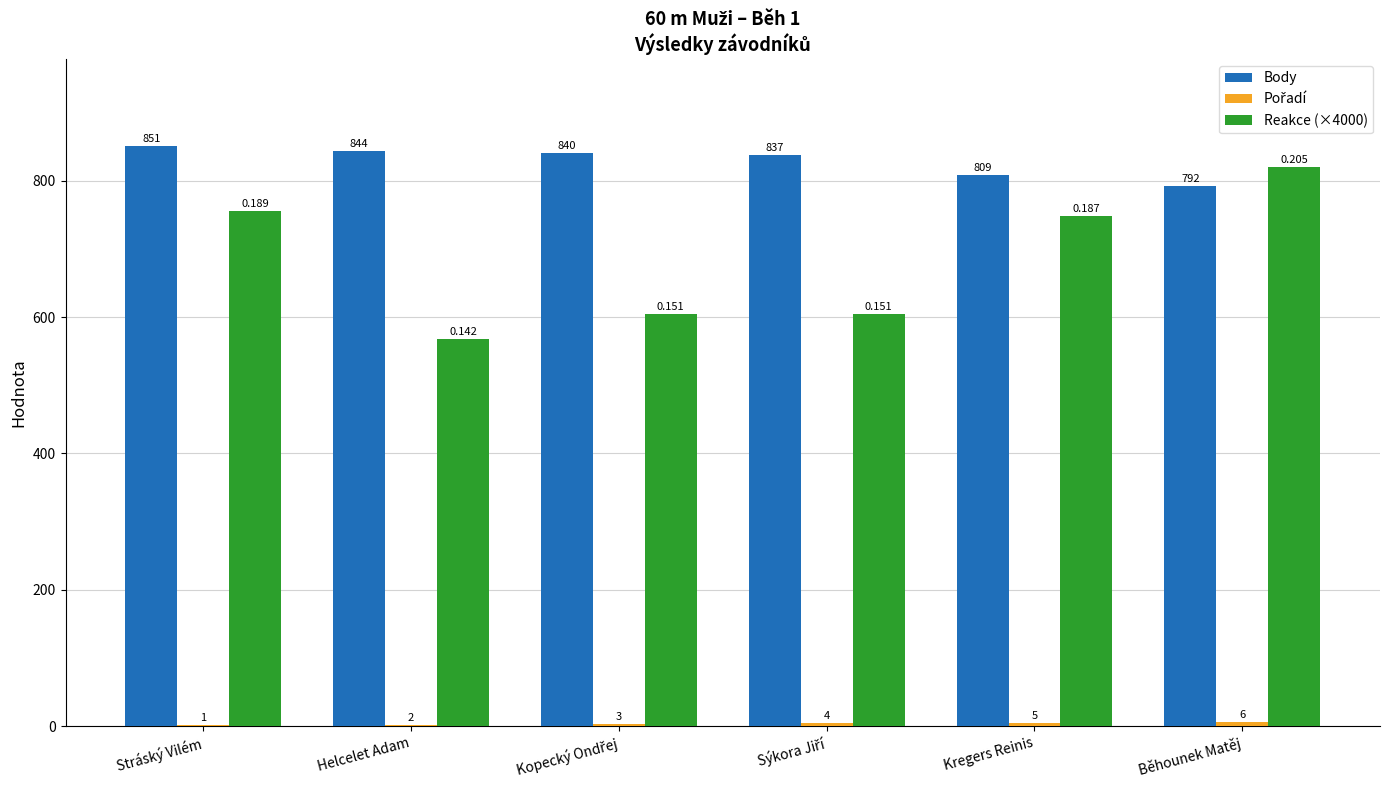

Where does the Body series first go above 840?

Stráský Vilém